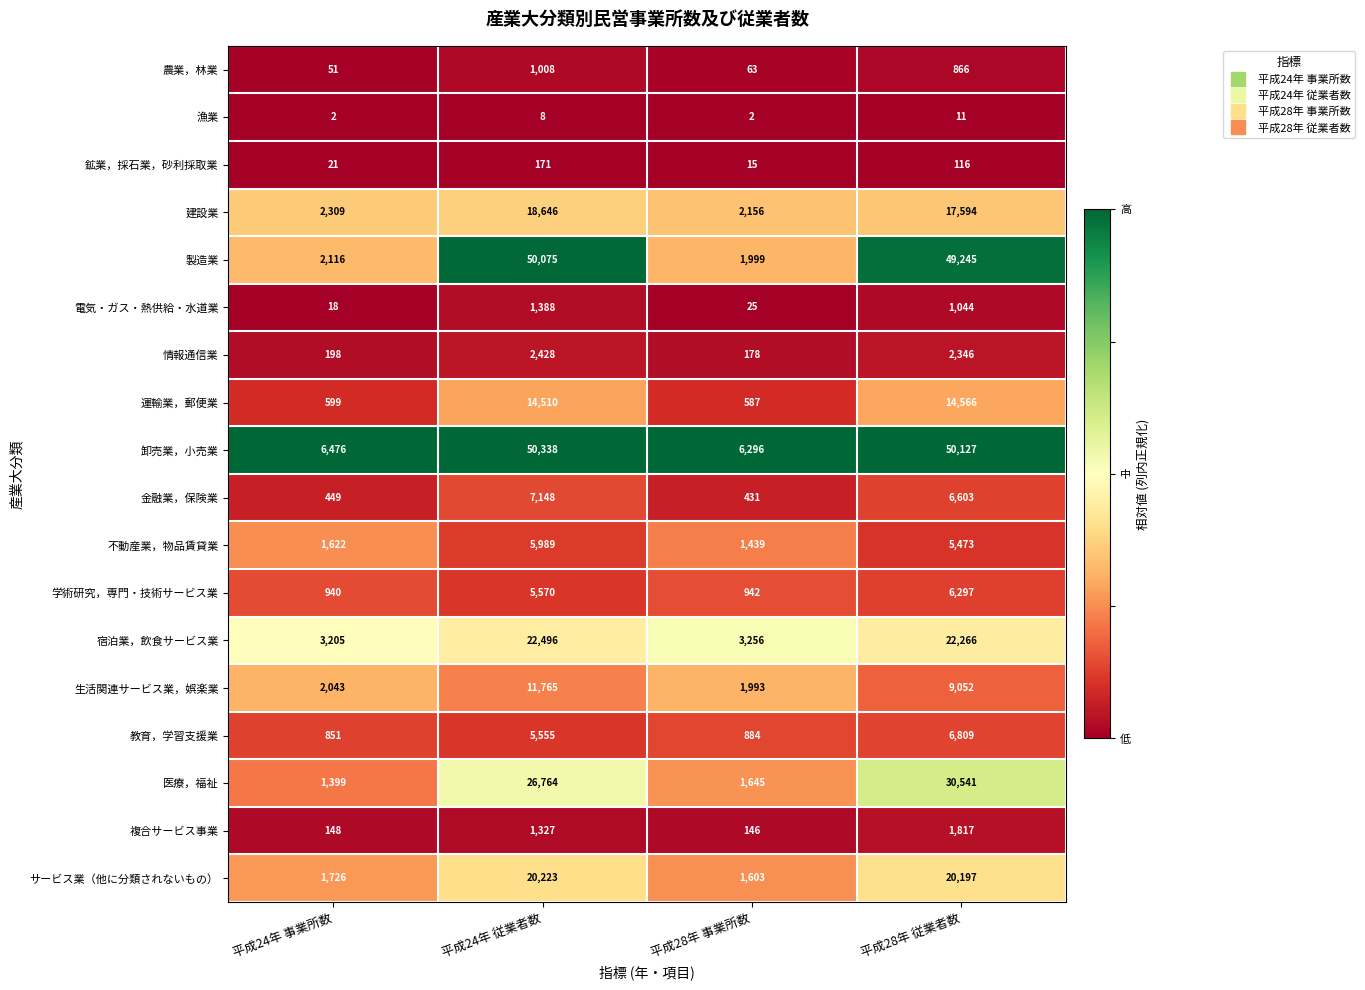

At which label does 製造業 reach its minimum?

平成28年 事業所数